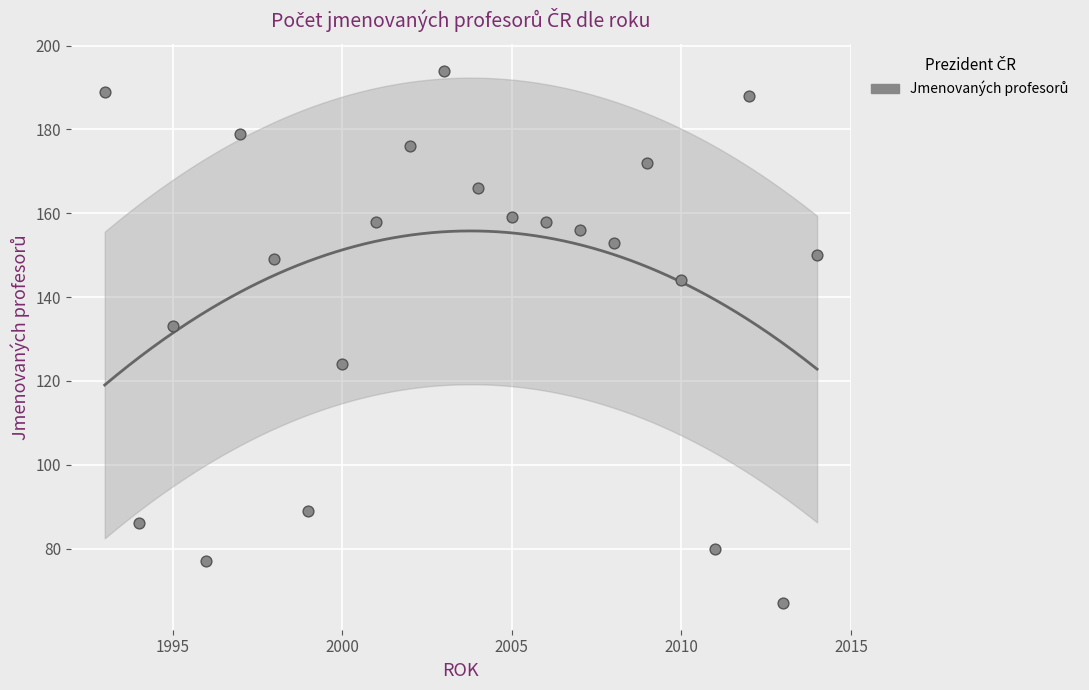

What is the range of X values (max minus min)?

21